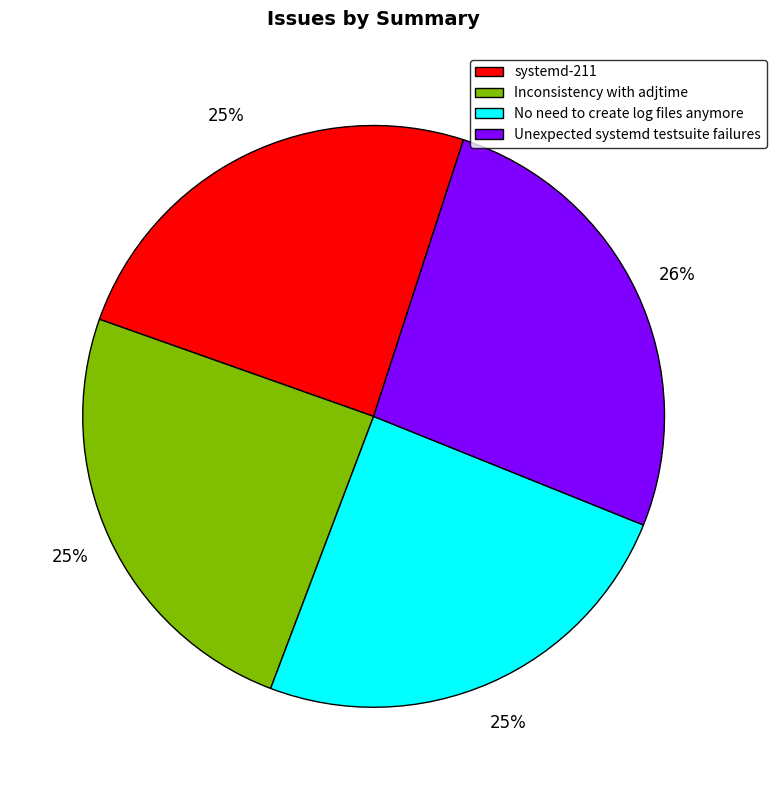

Does systemd-211 represent more than half of the total?

No